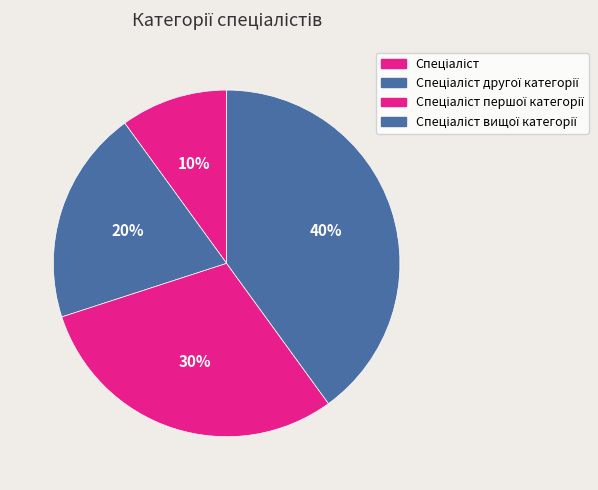

Count the number of slices in the pie.

4